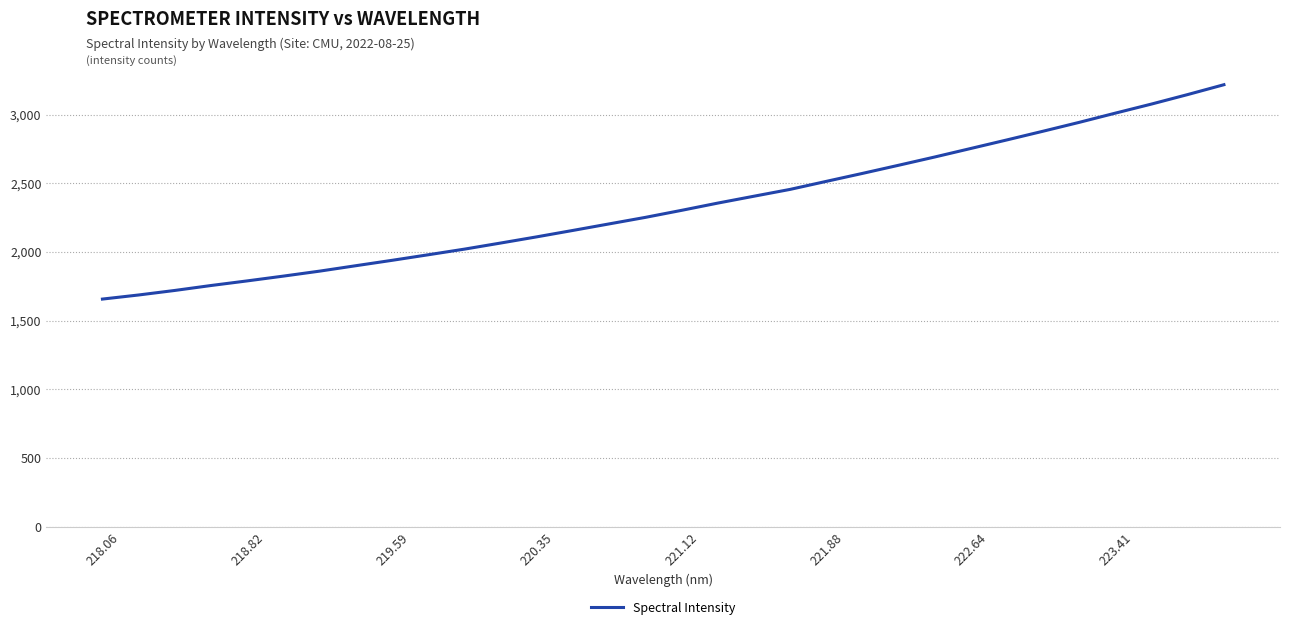

What is the smallest value displayed?

1657.0